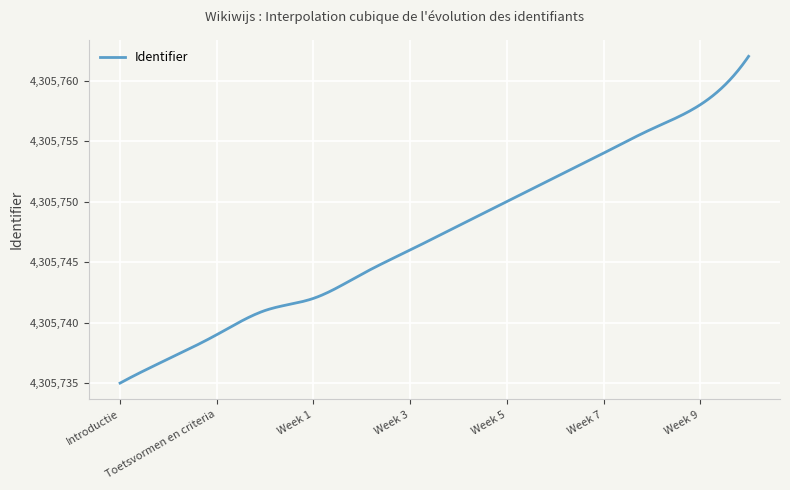

What is the difference between the maximum and minimum values?

27.0